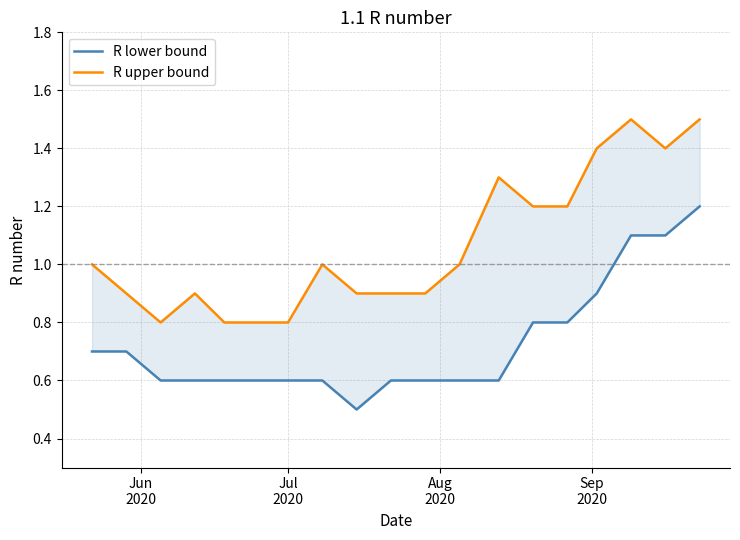

How many lines are shown in the chart?

2